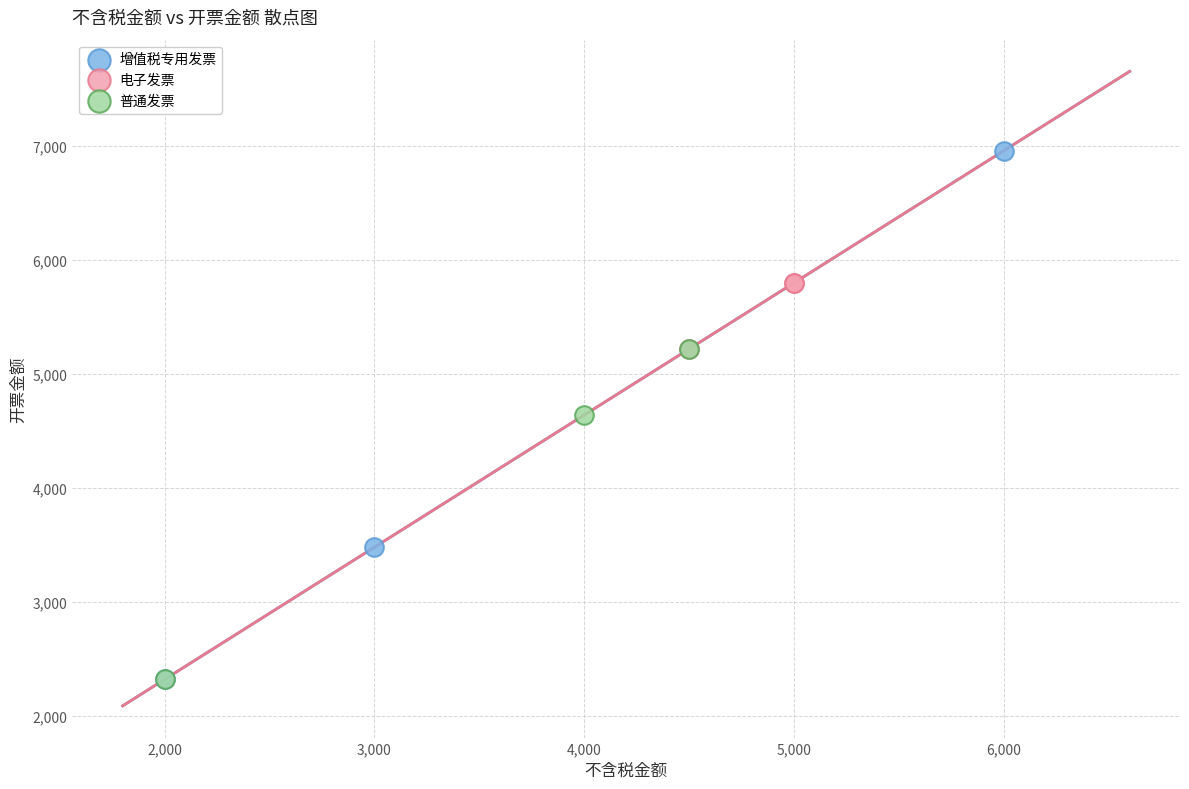

Which series has the widest spread of Y values?

增值税专用发票